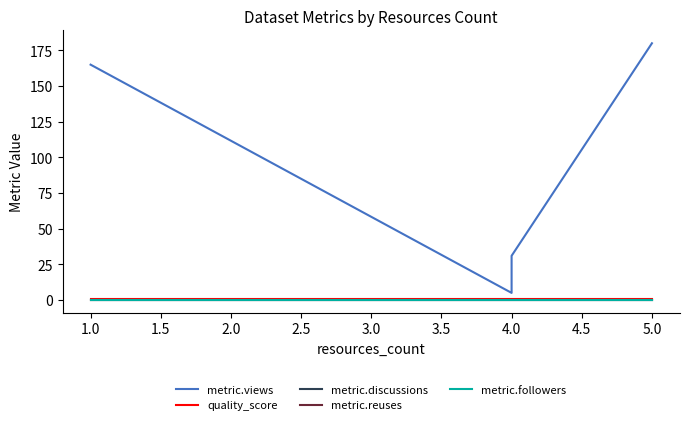

How many data points in metric.views are less than 31?

2